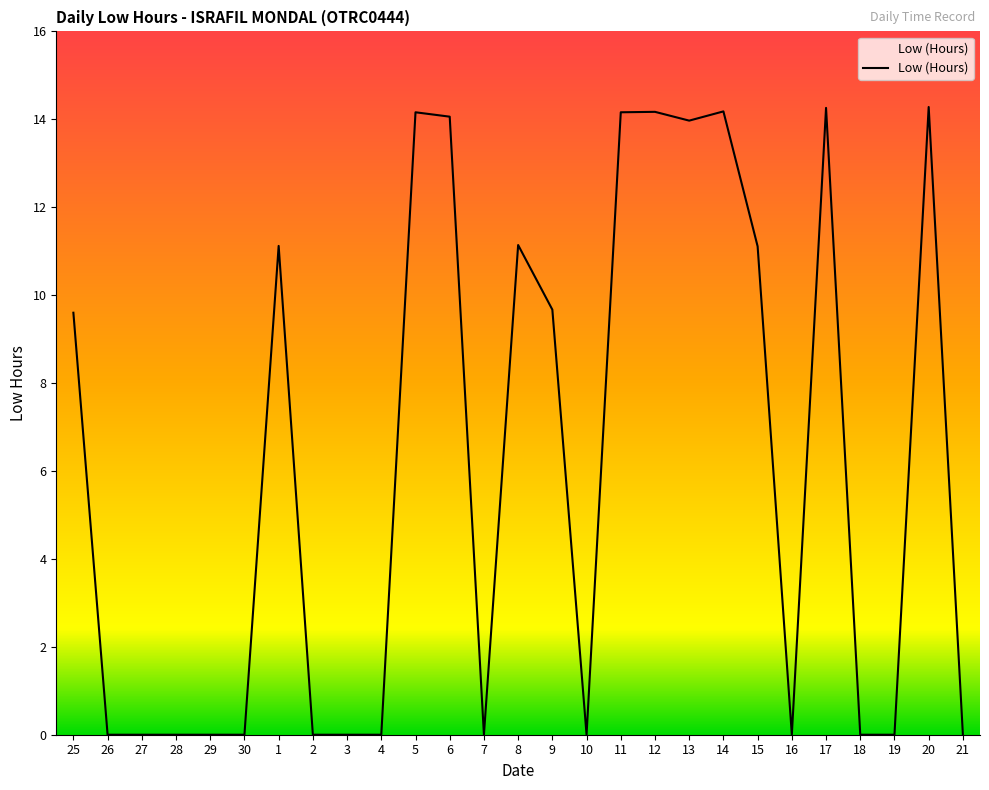

What is the sum of all values?

165.9